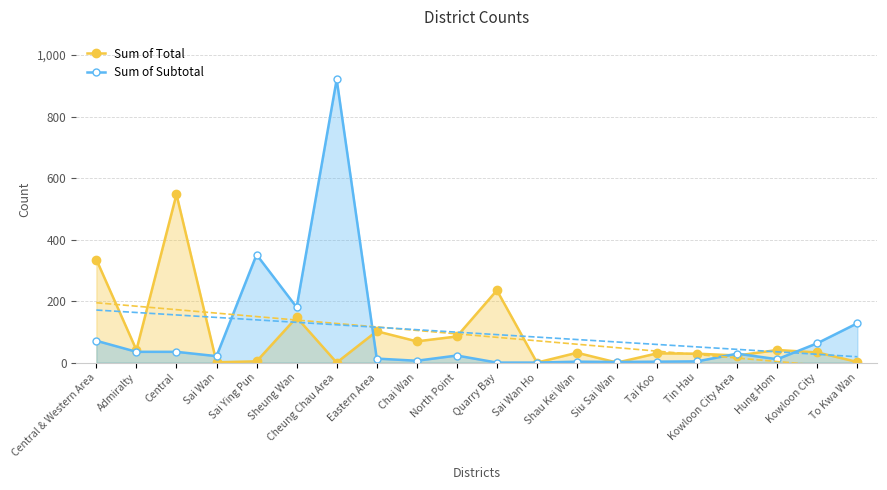

How many data points does each series have?

20